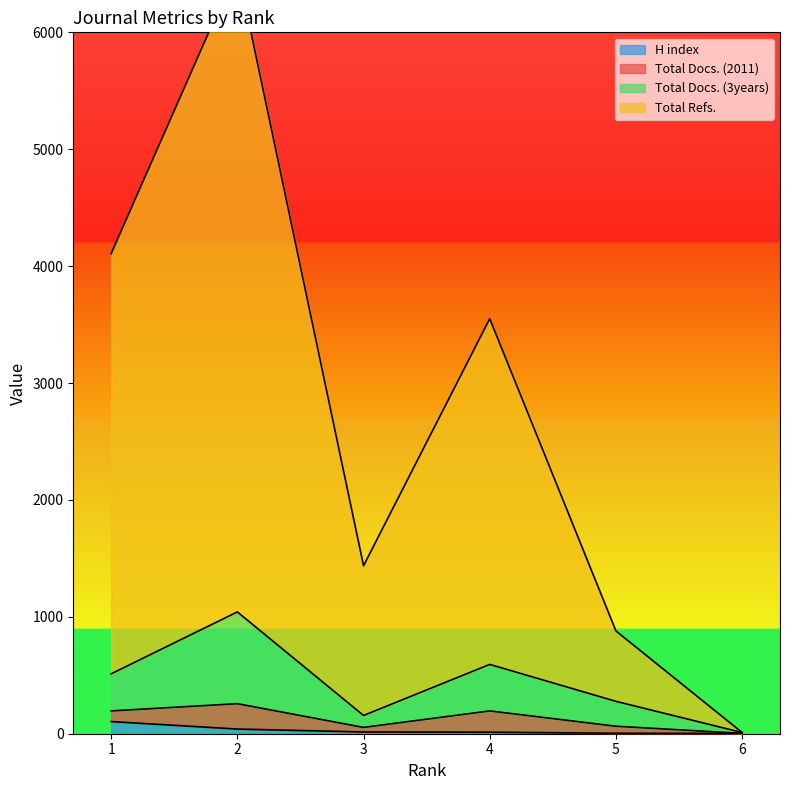

What is the sum of all H index values?

179